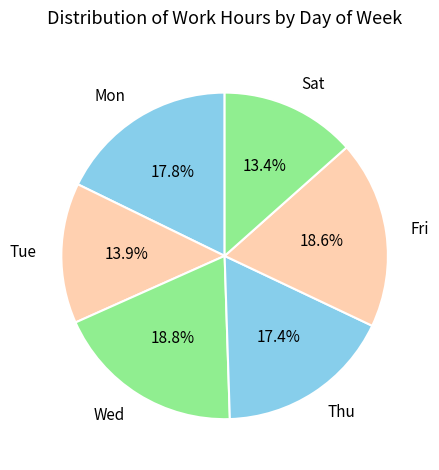

Is Tue the majority of the pie?

No